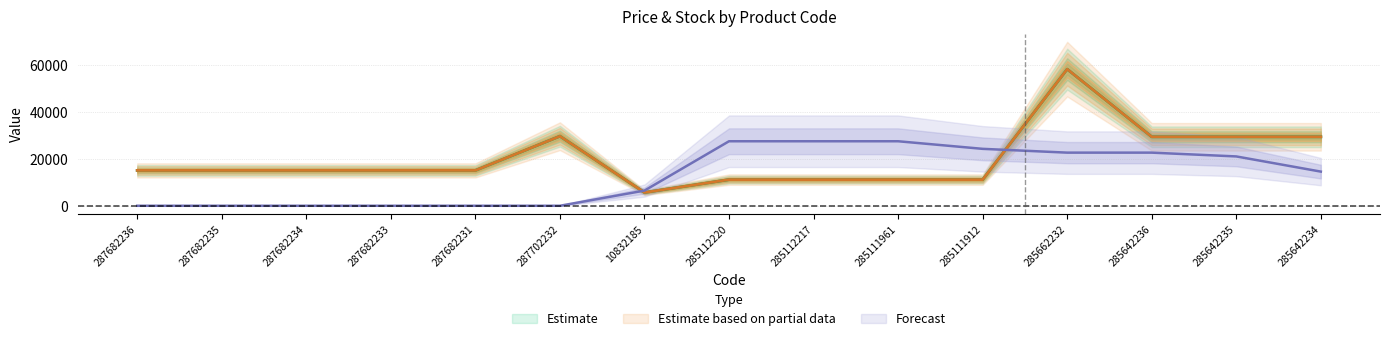

Where does the Ціна series first go above 15120?

287702232